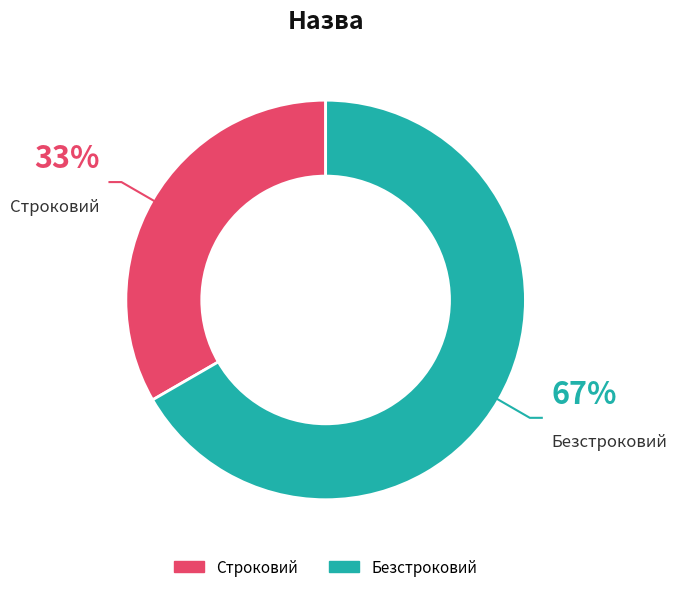

What is the ratio of the value at Безстроковий to the value at Строковий?

2.0